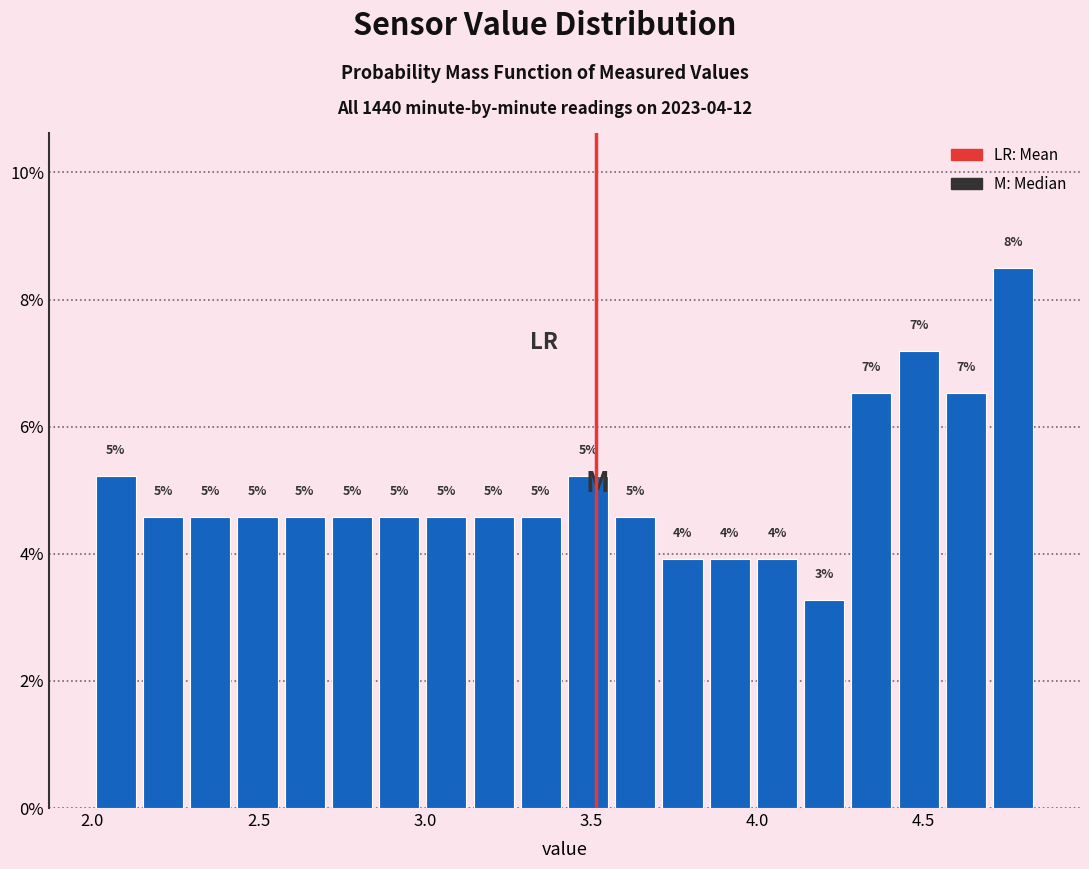

Around what value on the x-axis is the tallest bar? Give the approximate position of its centre, as read against the axis.

4.75